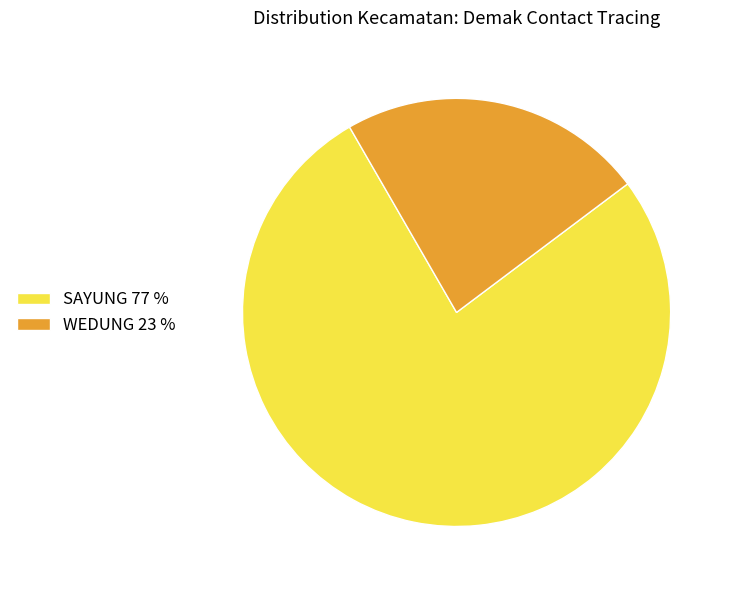

Do WEDUNG and SAYUNG together represent more than half of the pie?

Yes